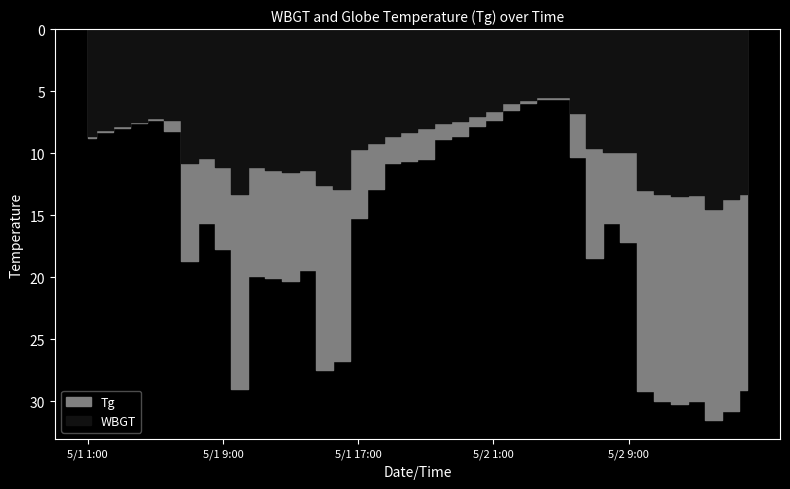

What is the lowest value of the Tg series?

5.6